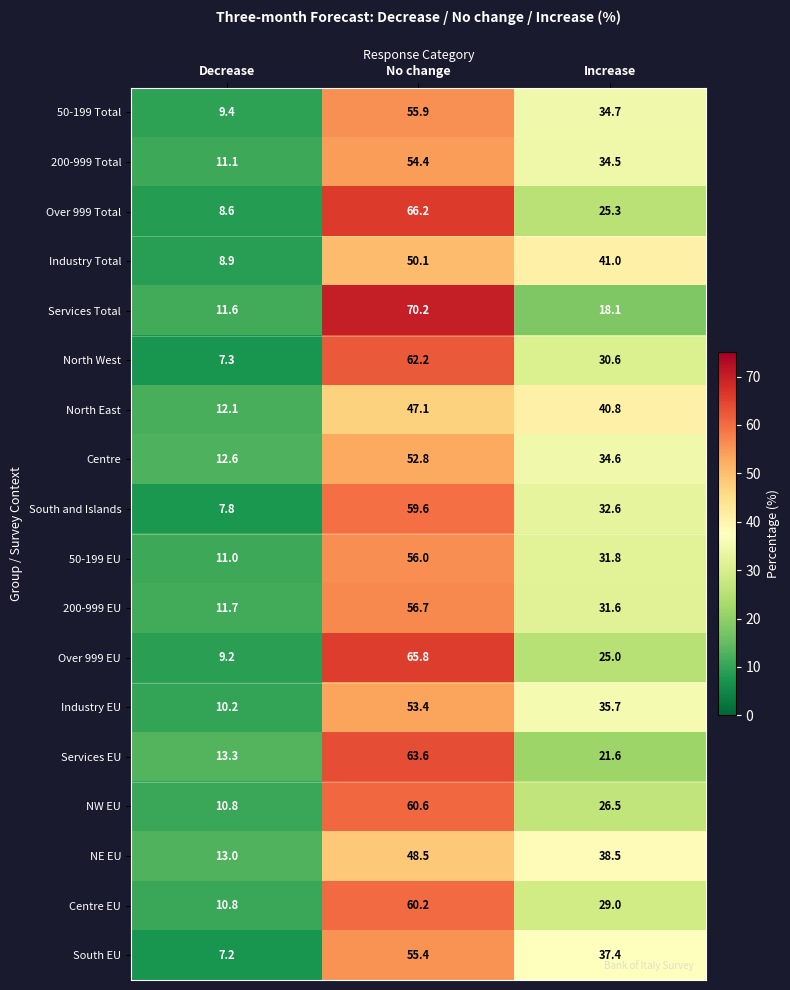

What is the average value of the Over 999 EU series?

33.3